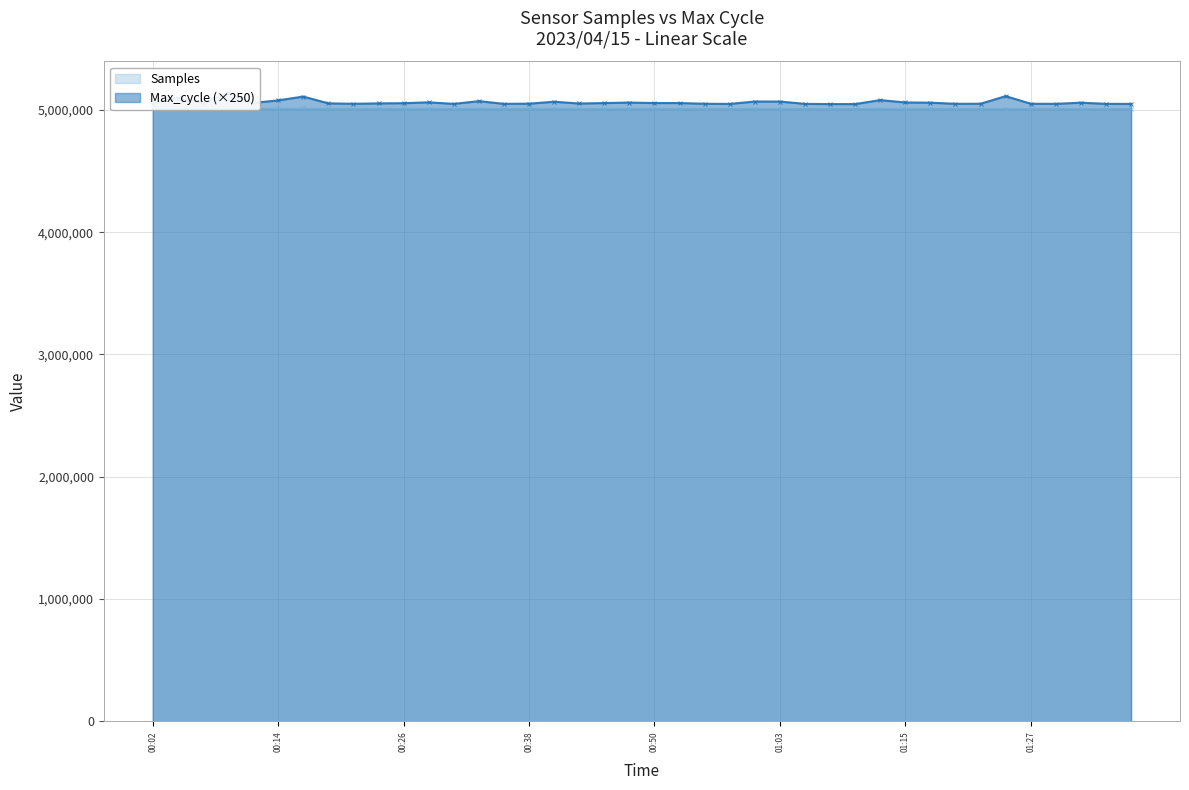

Rank the series at 01:22 from highest to lowest value.

Max_cycle, Samples